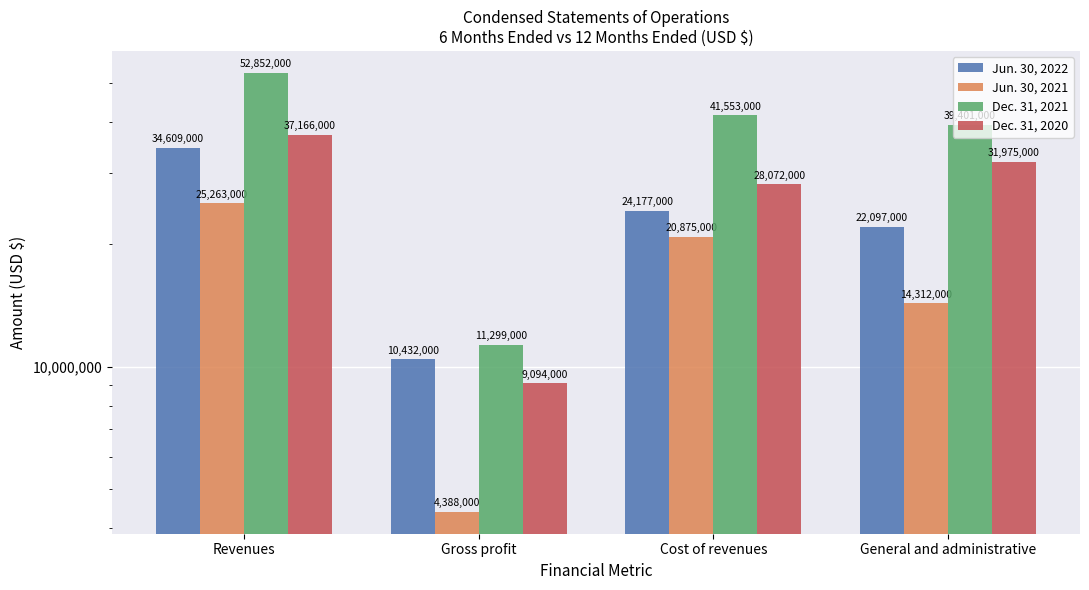

At how many categories does at least one series exceed 33886133?

3